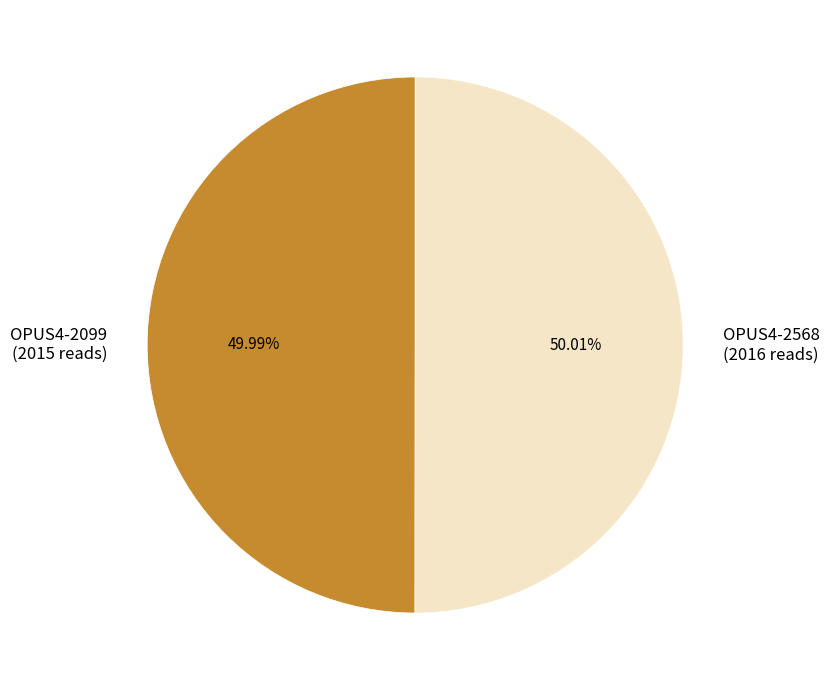

What is the total percentage of OPUS4-2568 and OPUS4-2099?

100.0%